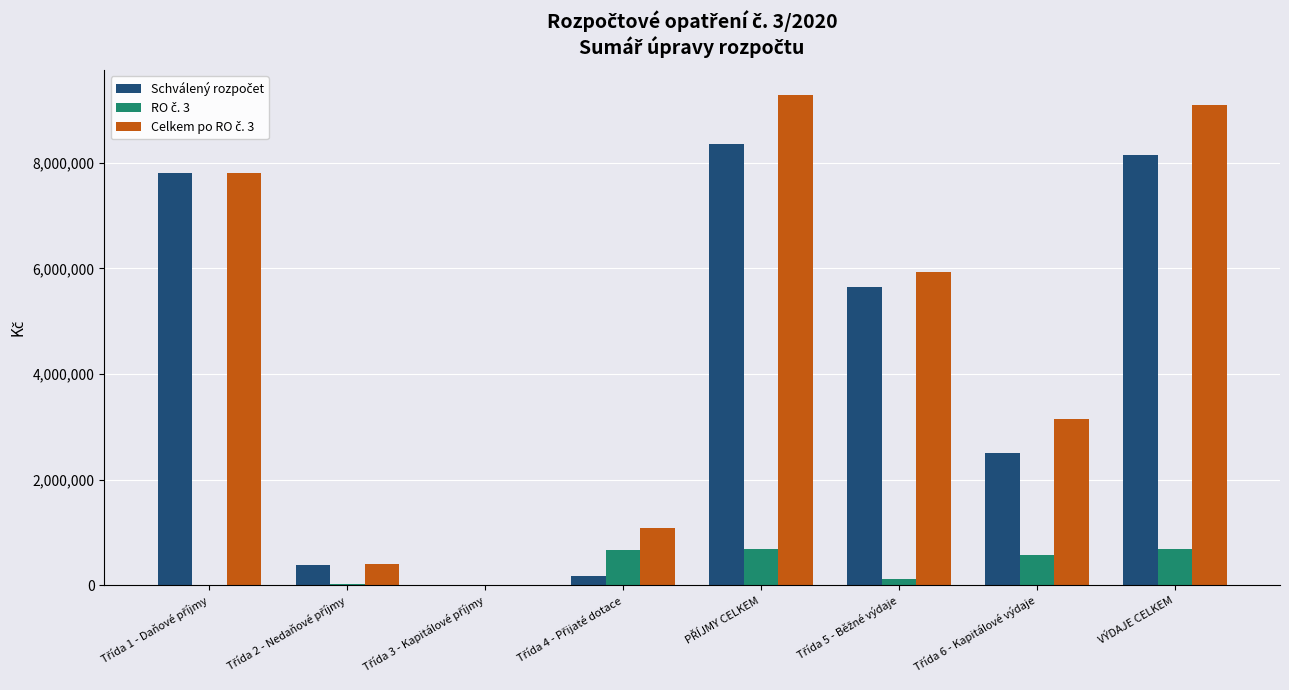

How many data points does each series have?

8